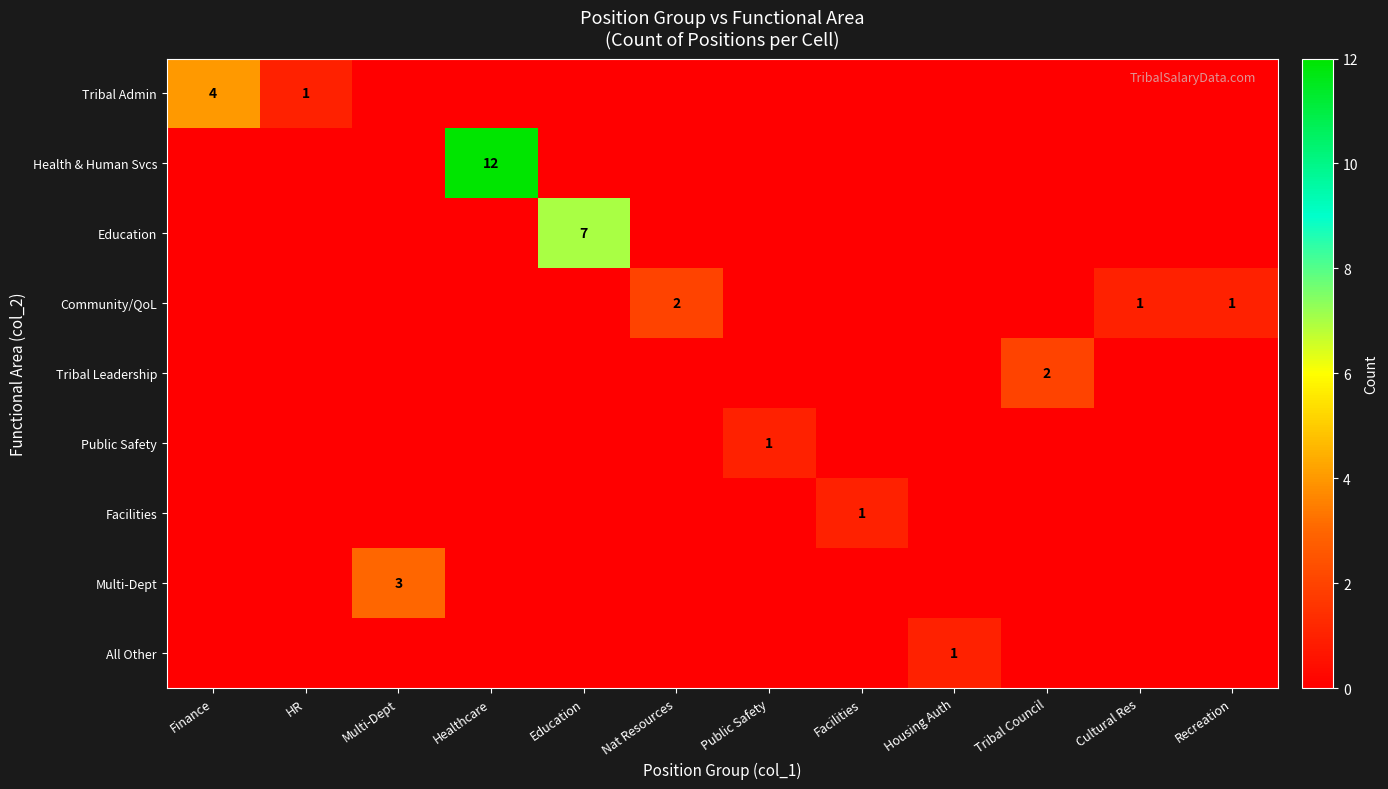

True or false: Health & Human Svcs has a value of 12 at Healthcare.

True